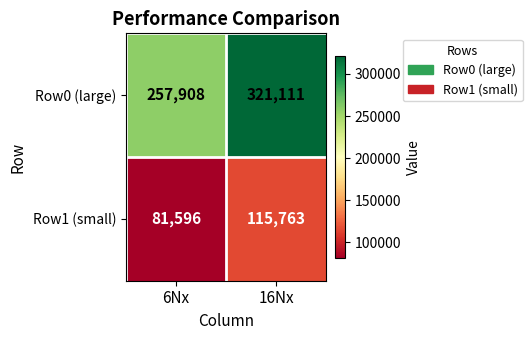

What is the sum of the Row0 (large) values at 6Nx and 16Nx?

579019